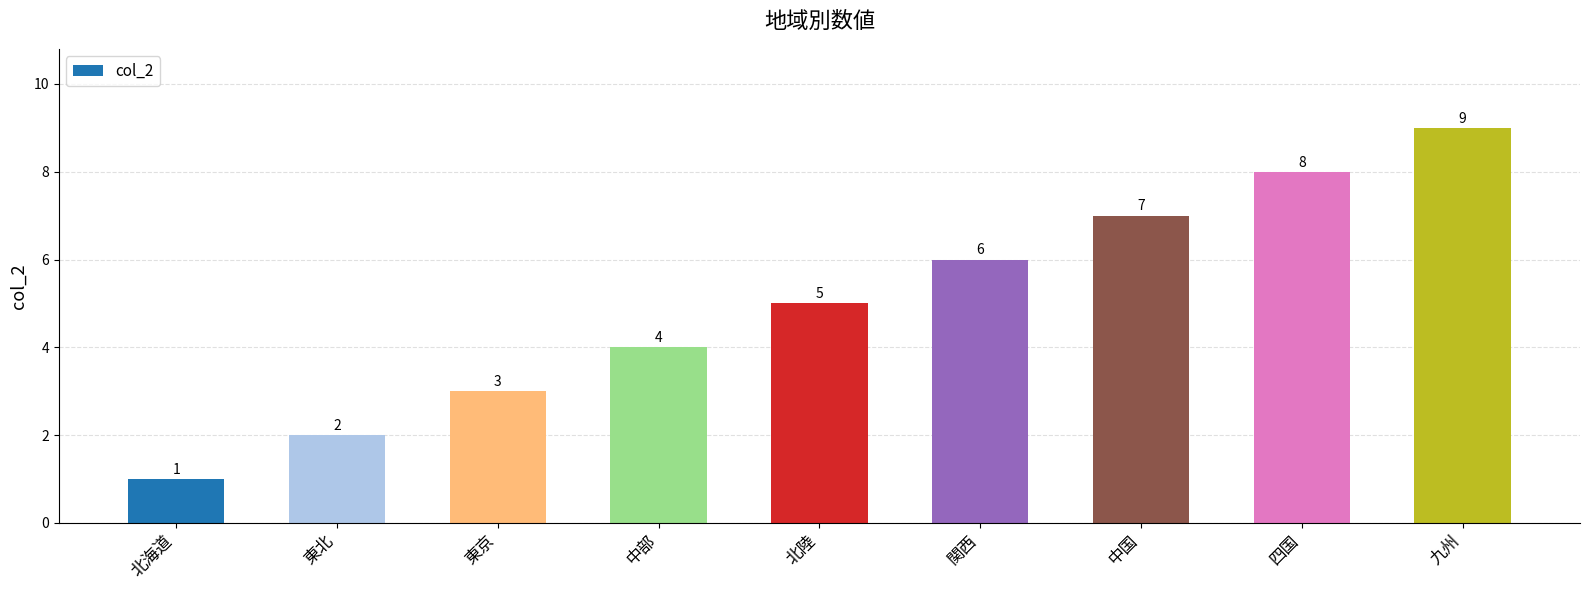

Where is the data nearest to the value 5?

北陸